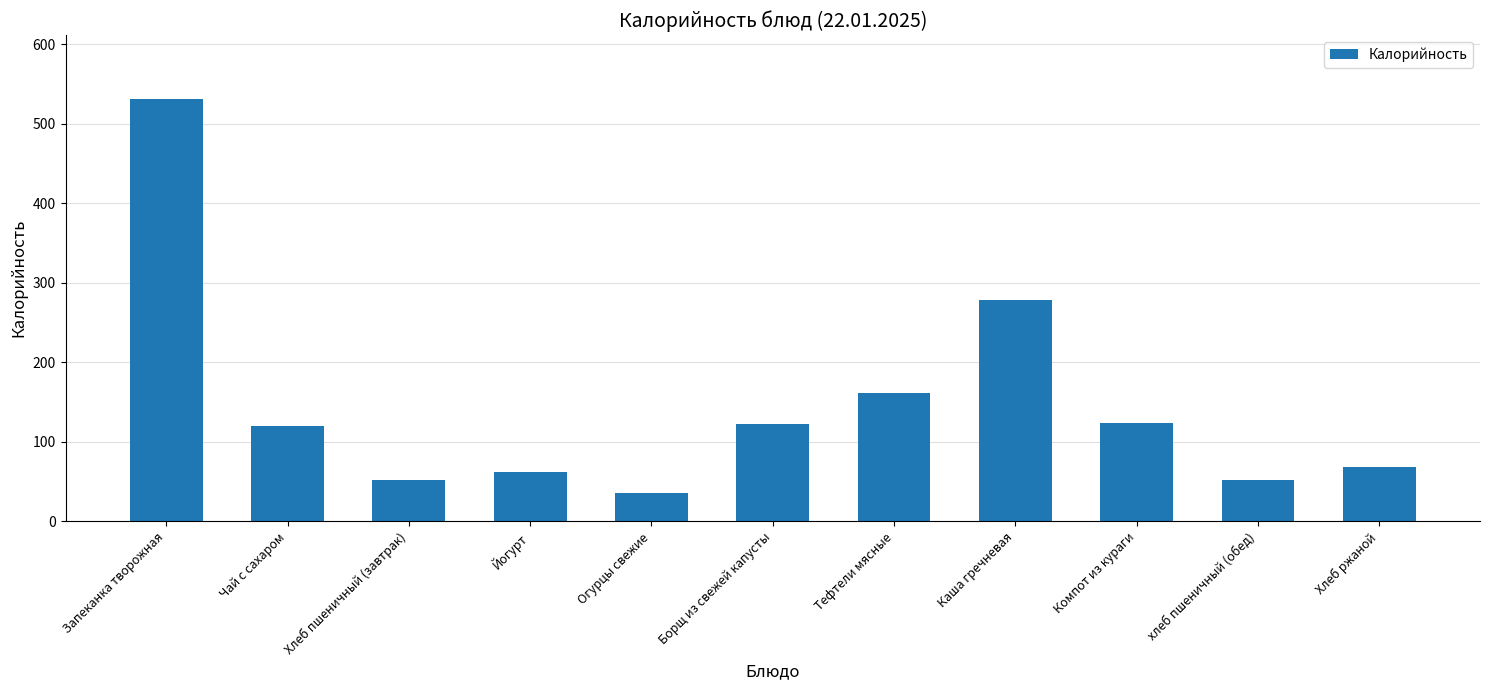

The value at Чай c сахаром is 120.0. True or false?

True